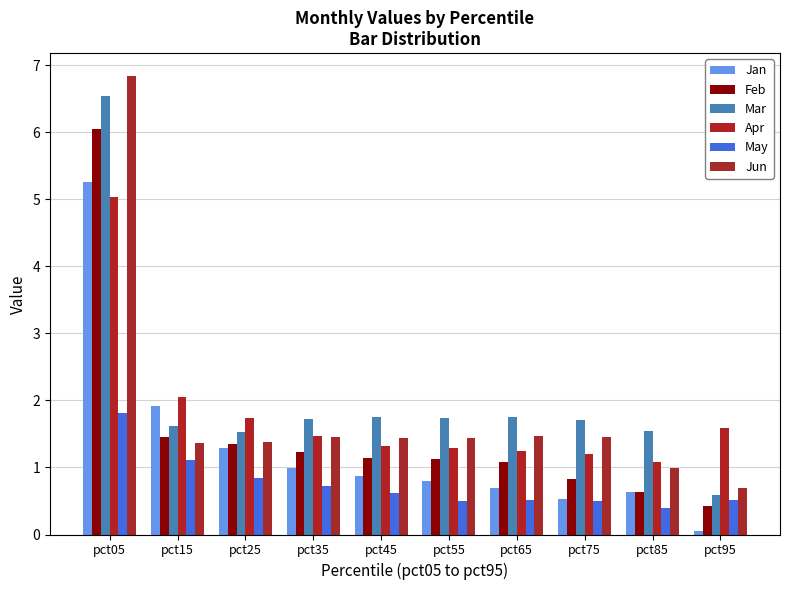

How many data points does each series have?

10